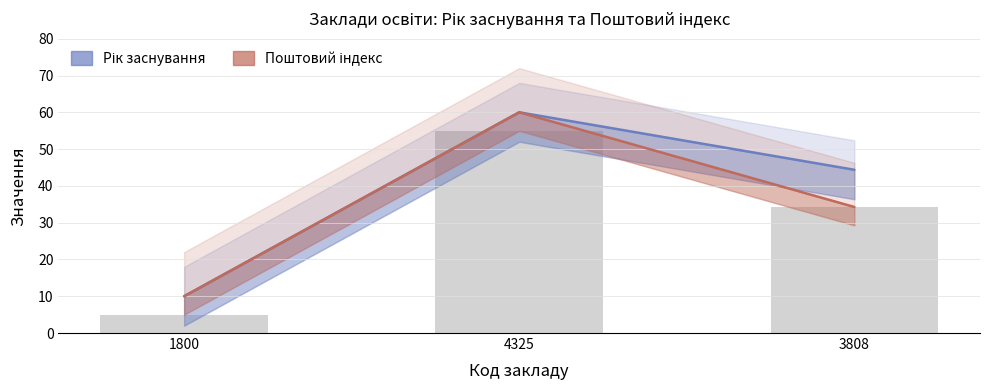

What is the maximum value for Поштовий індекс?

60.0